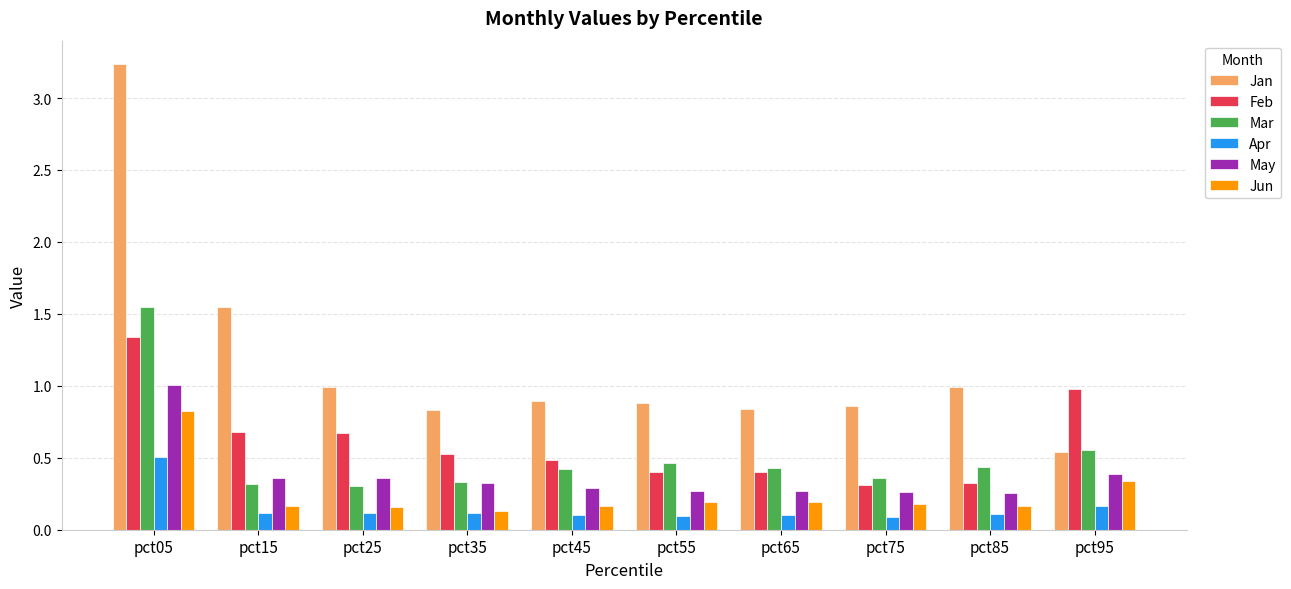

What is the difference between the second highest and second lowest values in the Jan series?

0.7